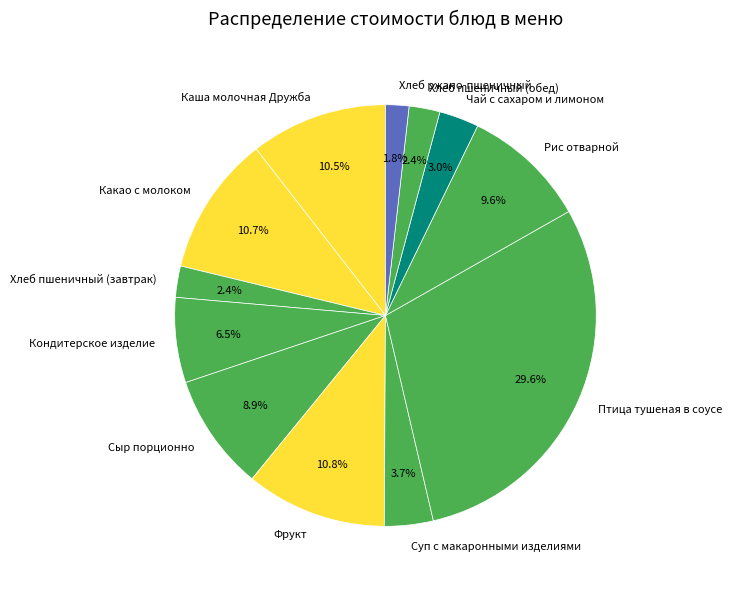

Does Сыр порционно represent more than half of the total?

No